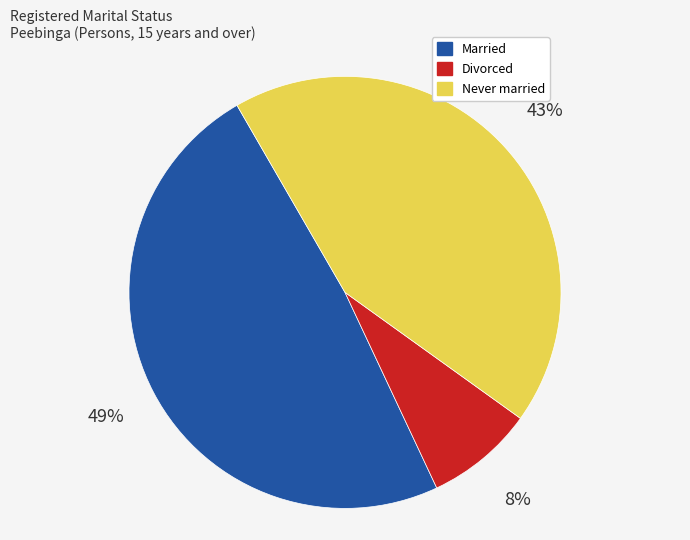

Rank the categories by value from lowest to highest.

Divorced, Never married, Married